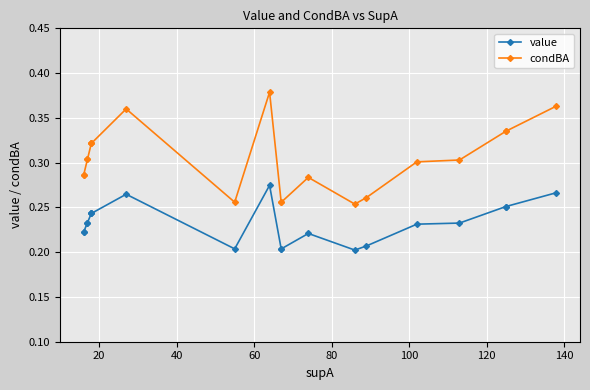

How many lines are shown in the chart?

2